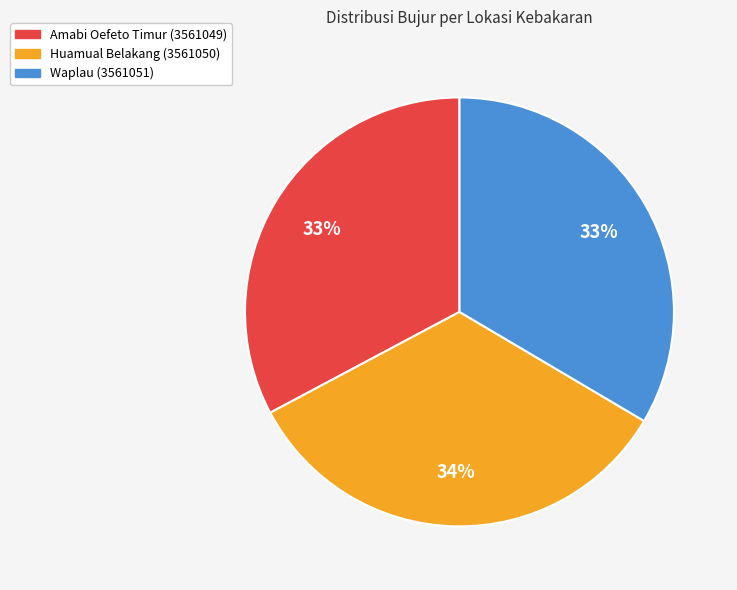

Do Huamual Belakang (3561050) and Amabi Oefeto Timur (3561049) together represent more than half of the pie?

Yes